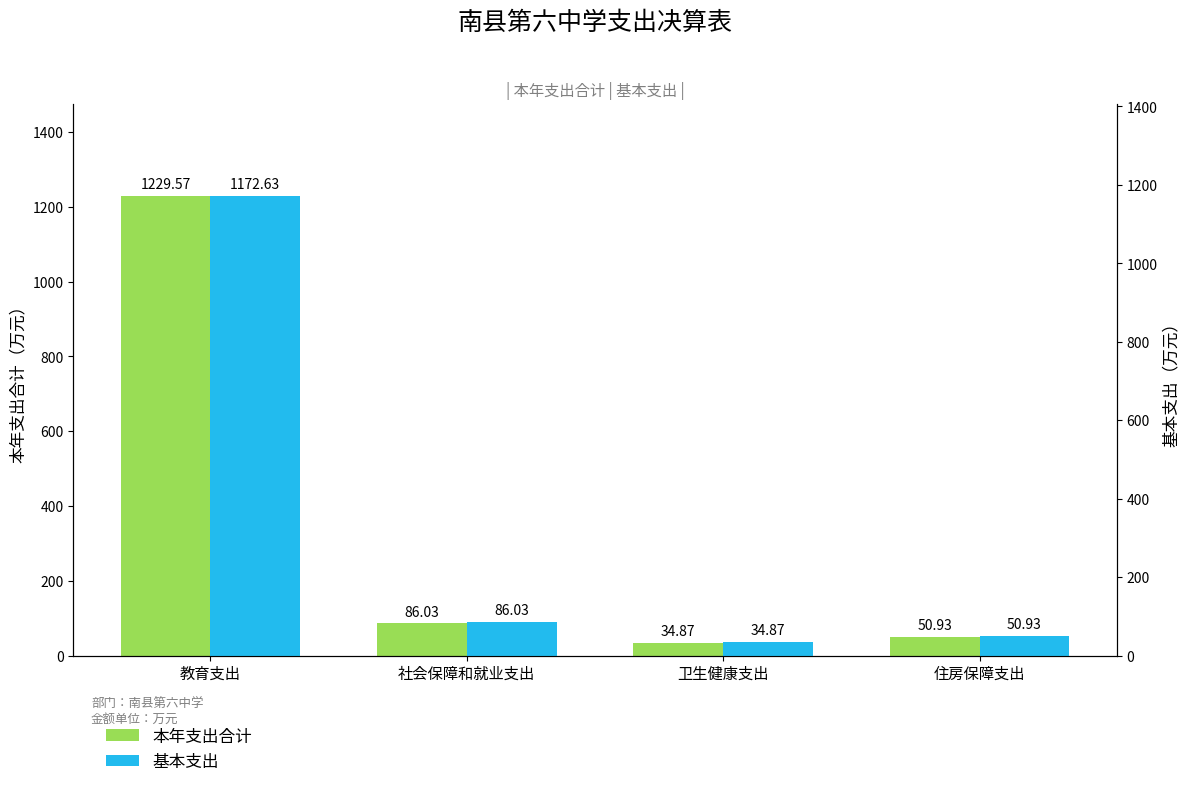

Is the value of 本年支出合计 at 社会保障和就业支出 greater than the value of 基本支出 at 卫生健康支出?

Yes